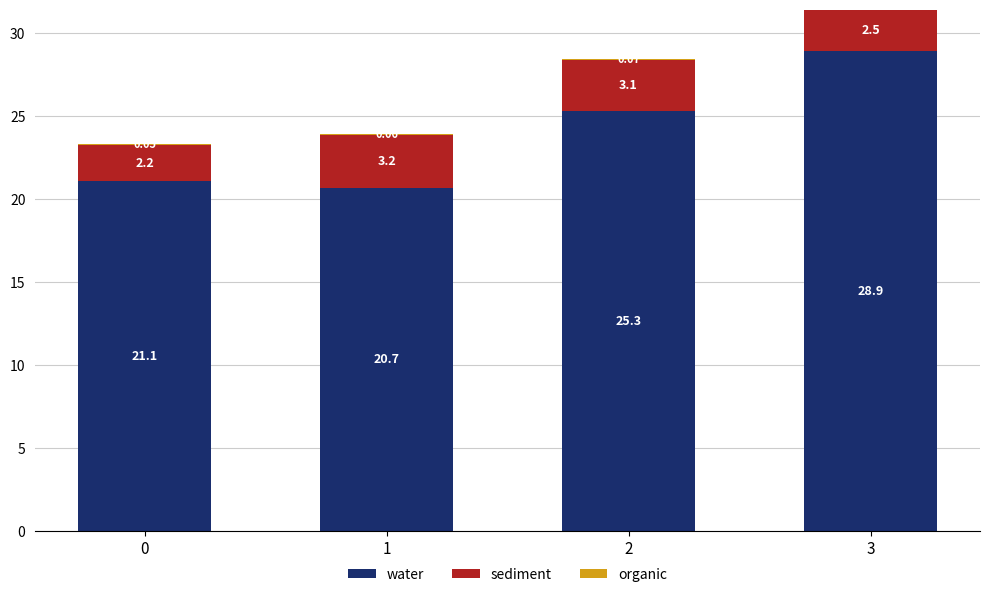

What is the total value across all series at 2?

28.4